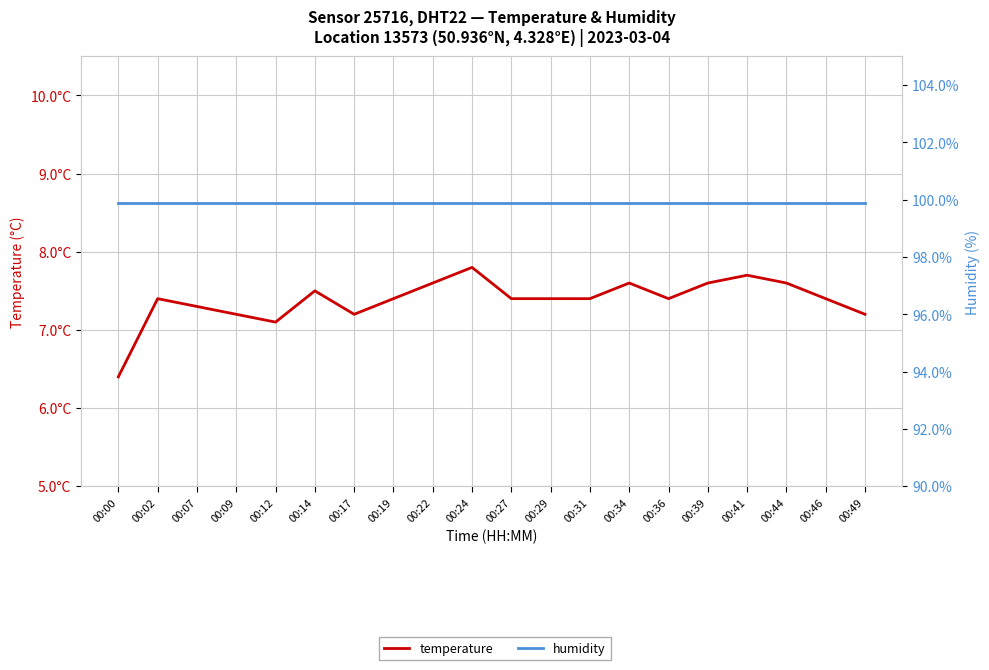

What is the spread (max minus min) of values at 00:29?

92.5